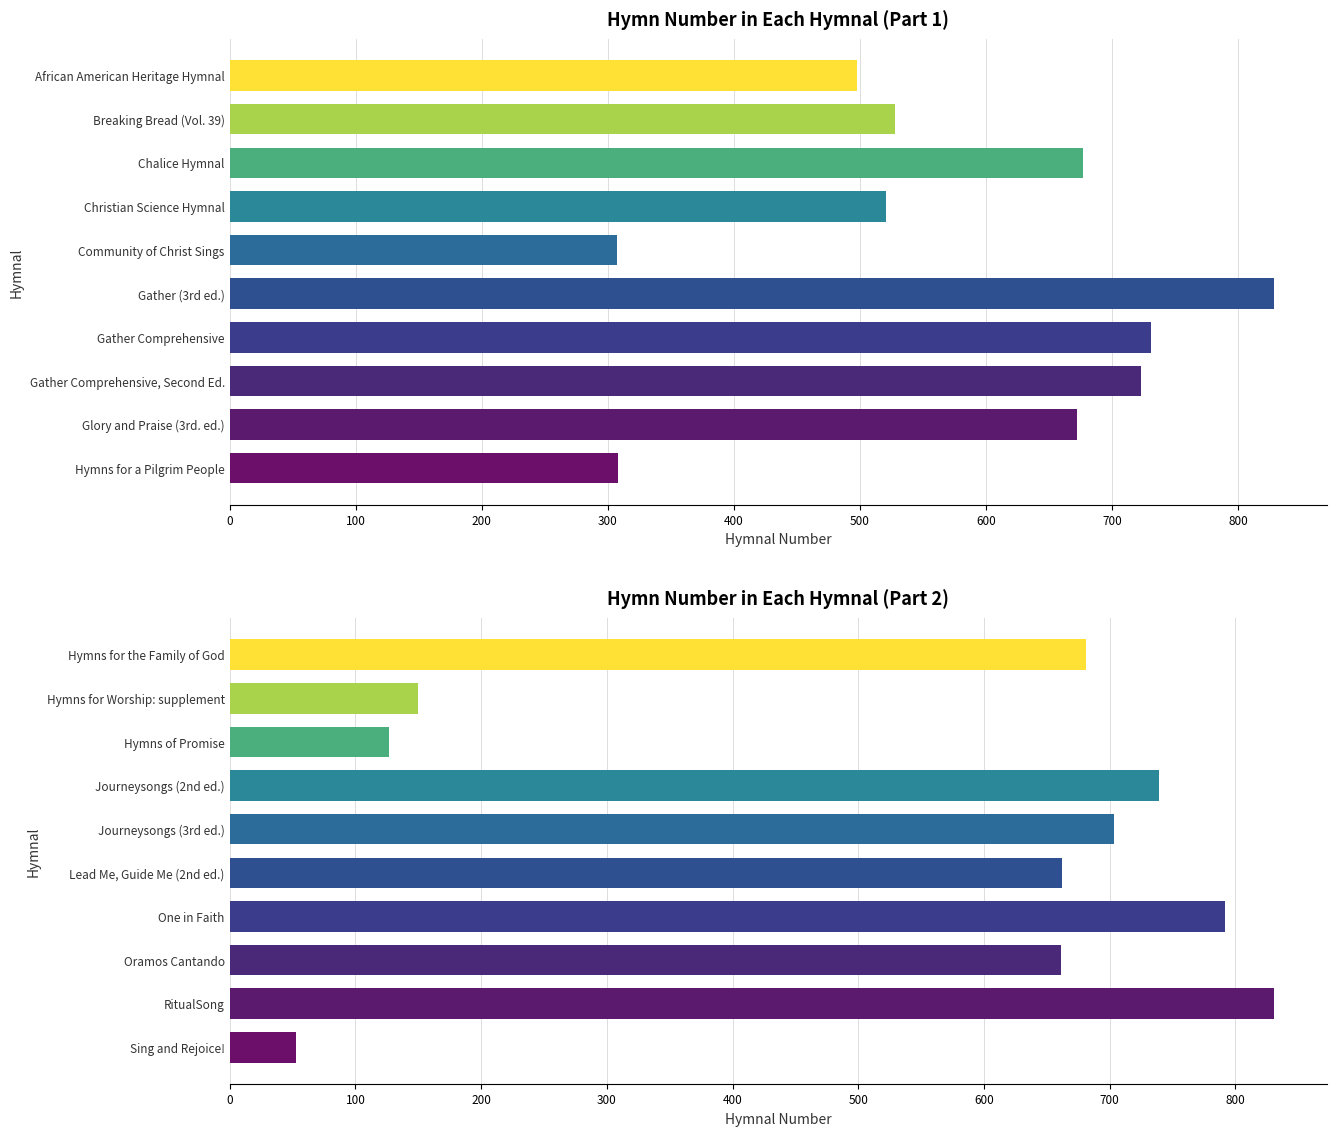

Does the chart contain any negative values?

No